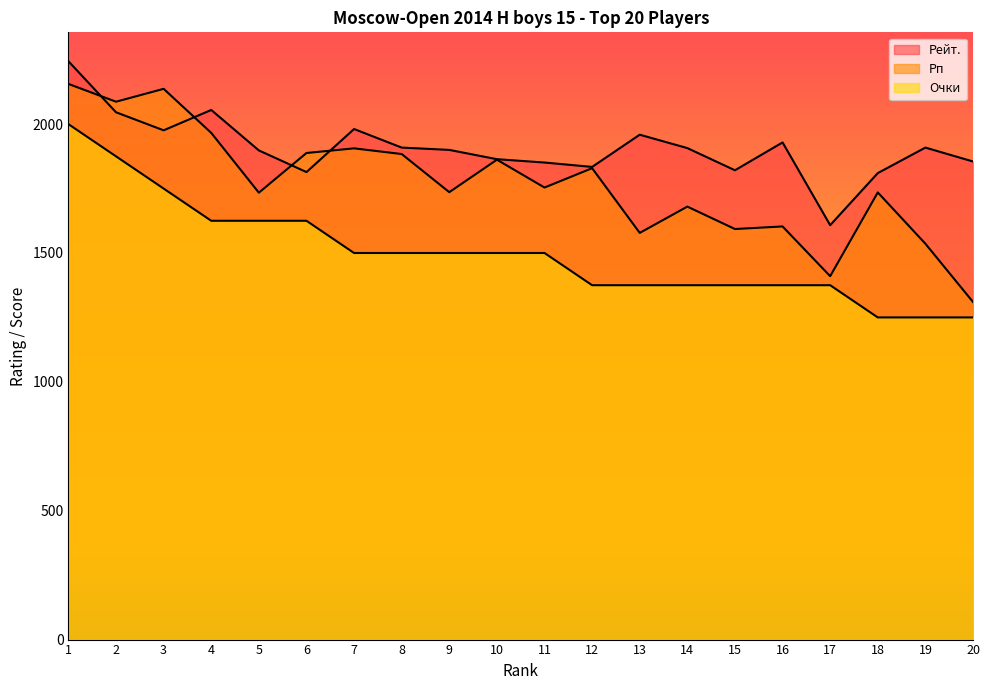

How many intersections are there between Рейт. and Рп?

4